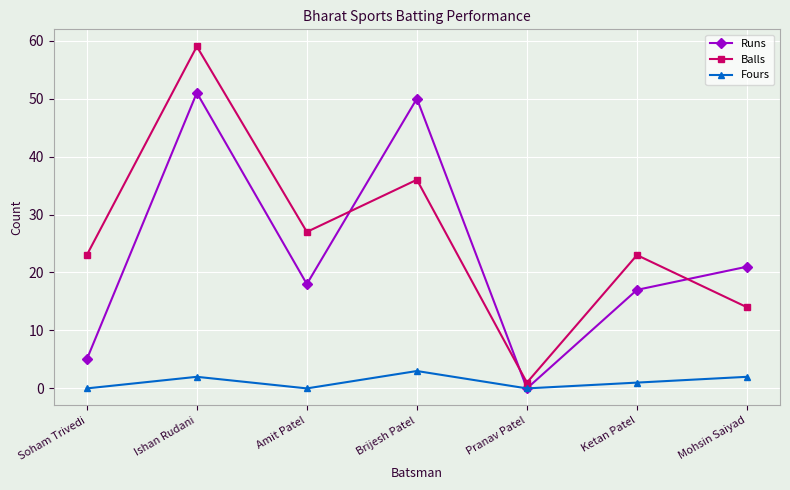

True or false: Balls and Fours intersect in this chart.

False